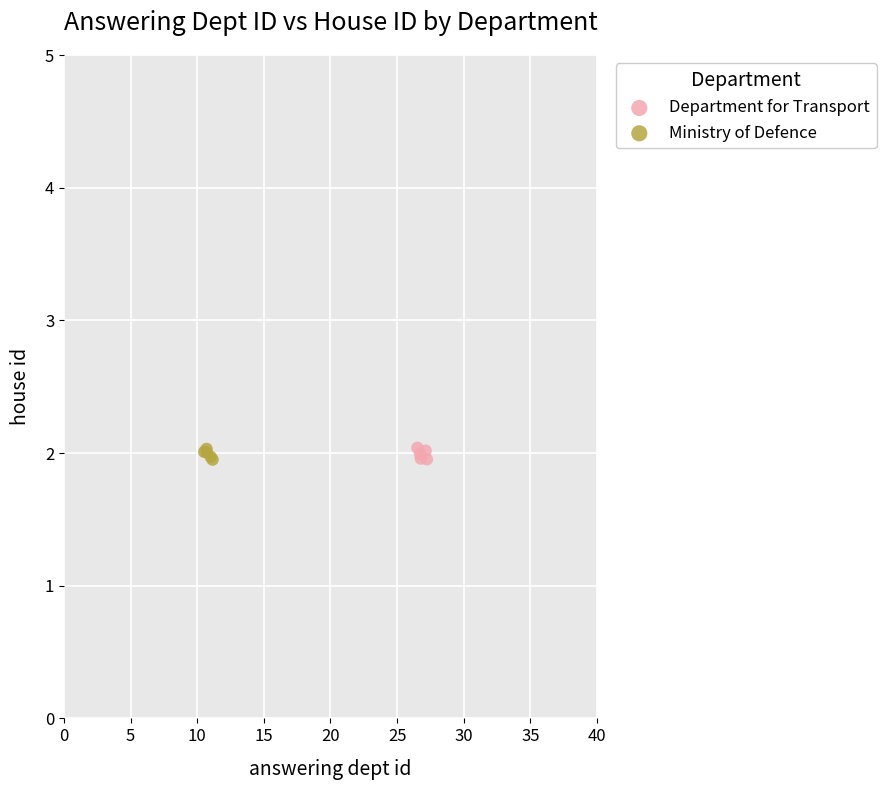

What are all the series names shown in the legend?

Department for Transport, Ministry of Defence